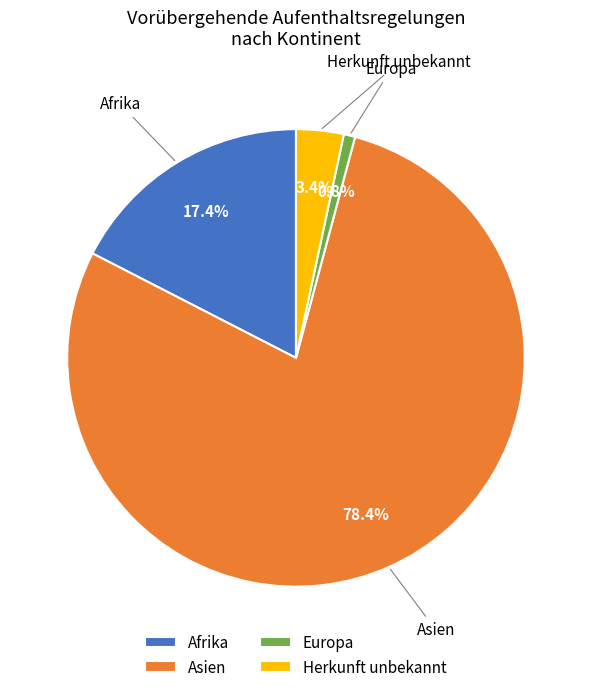

To the nearest percent, what is the difference between the Asien and Herkunft unbekannt slice percentages?

75%